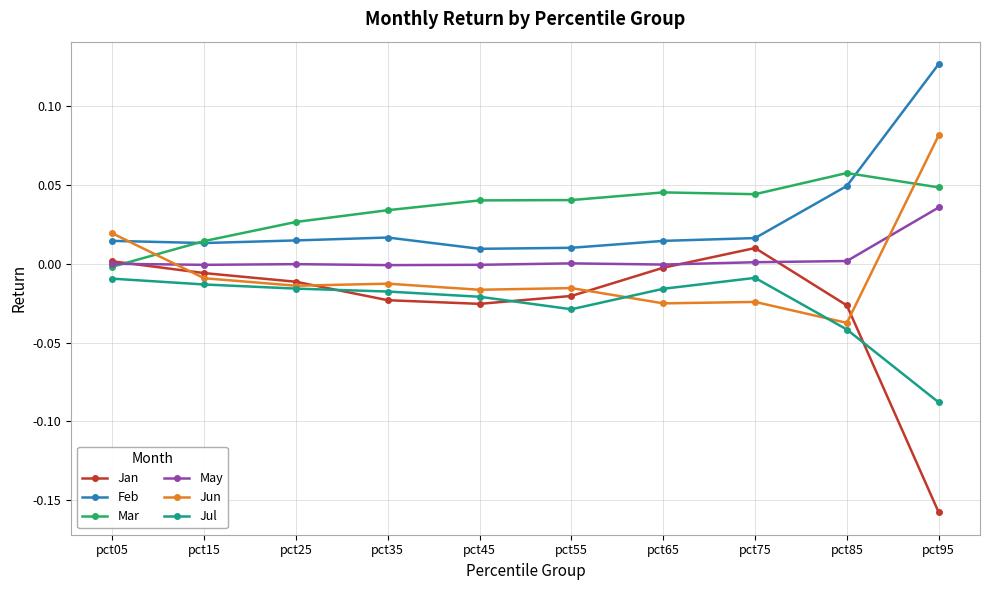

How many interior local valleys does the Jan series have?

1